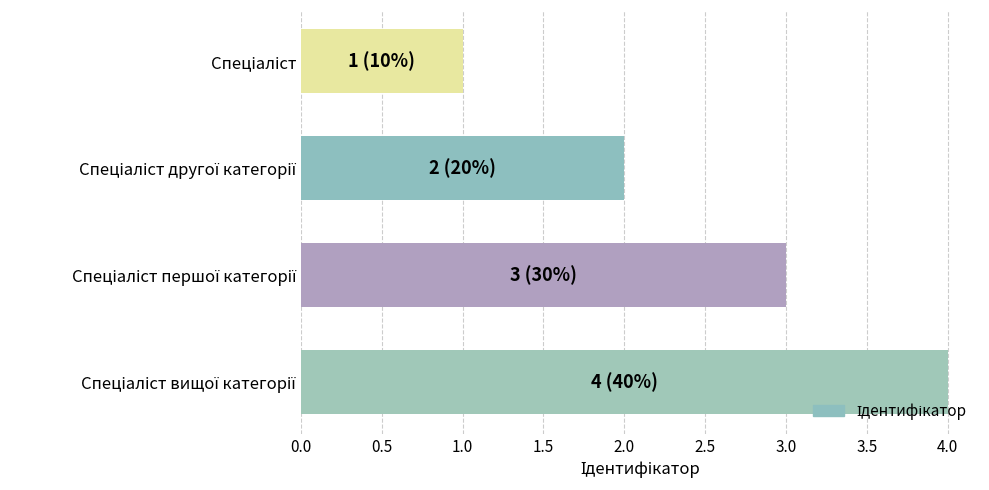

What is the greatest value displayed?

4